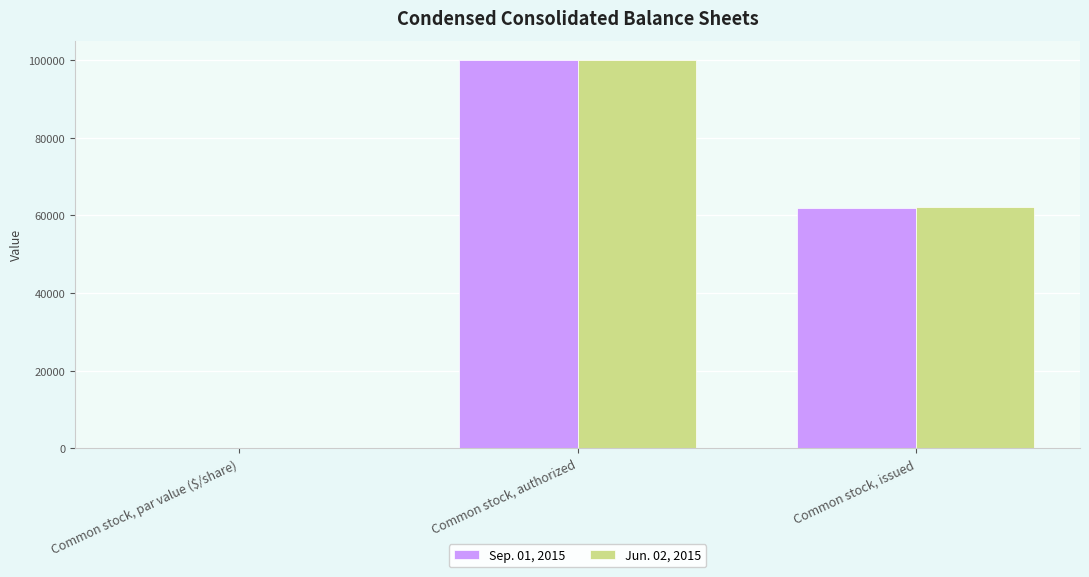

How many groups of bars are there?

3